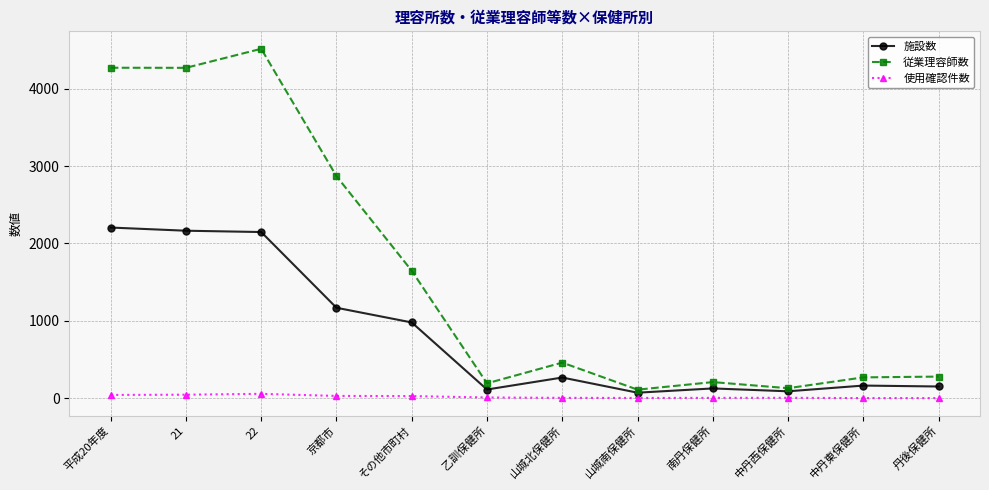

What is the sum of the 施設数 values at 京都市 and 中丹東保健所?

1332